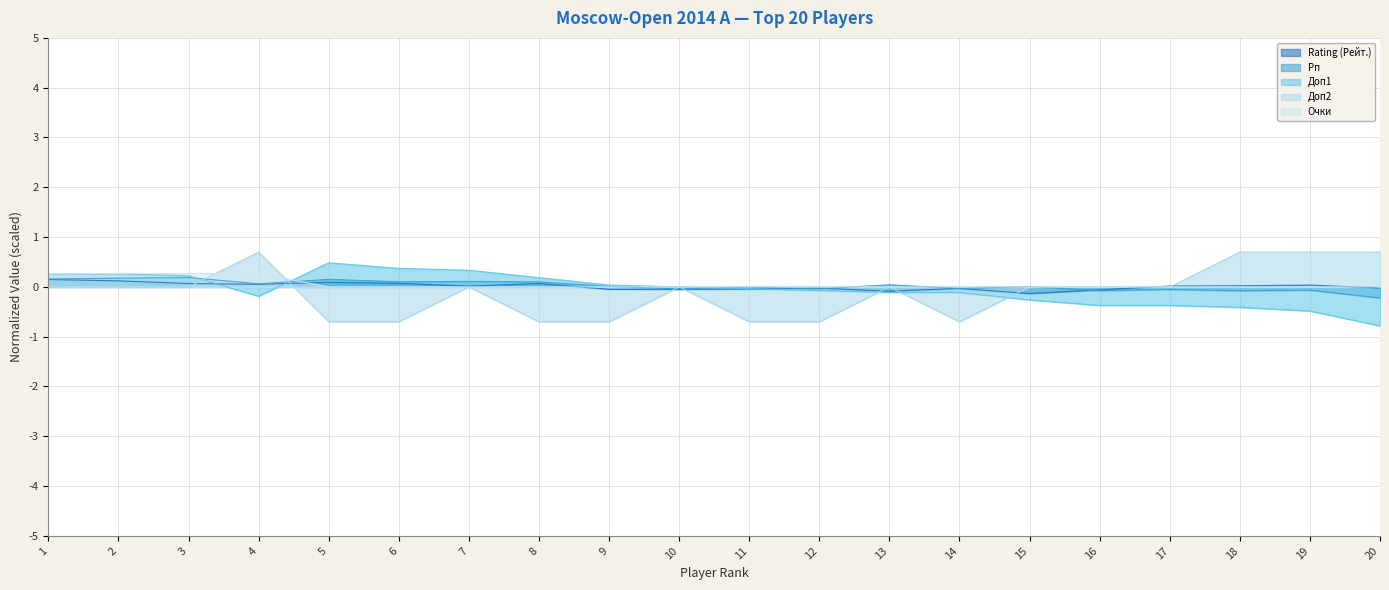

How many data points in Доп1 are less than 0?

11